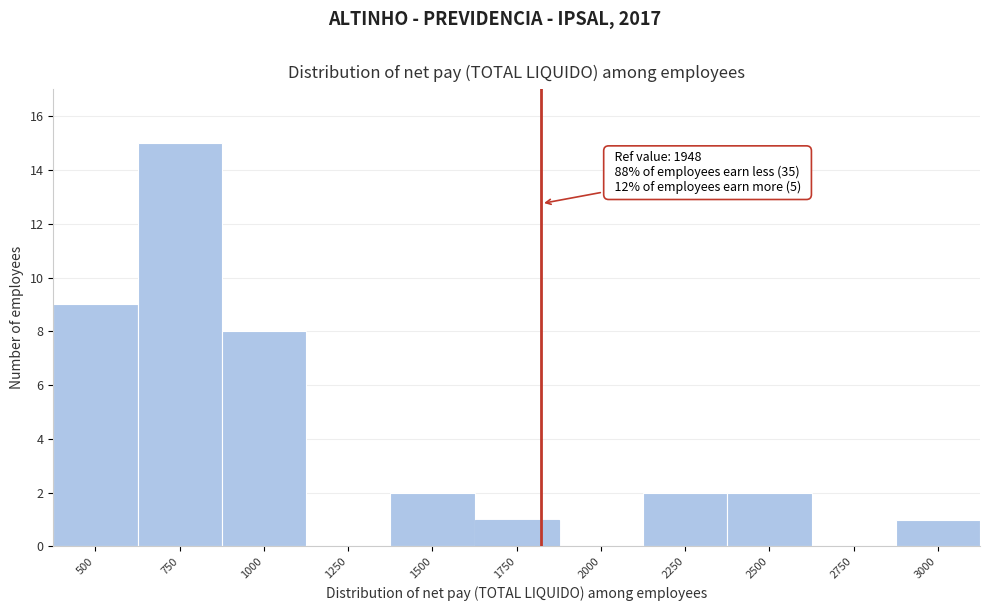

Reading left to right, list all the values displayed in this chart.

500=9	750=15	1000=8	1250=0	1500=2	1750=1	2000=0	2250=2	2500=2	2750=0	3000=1